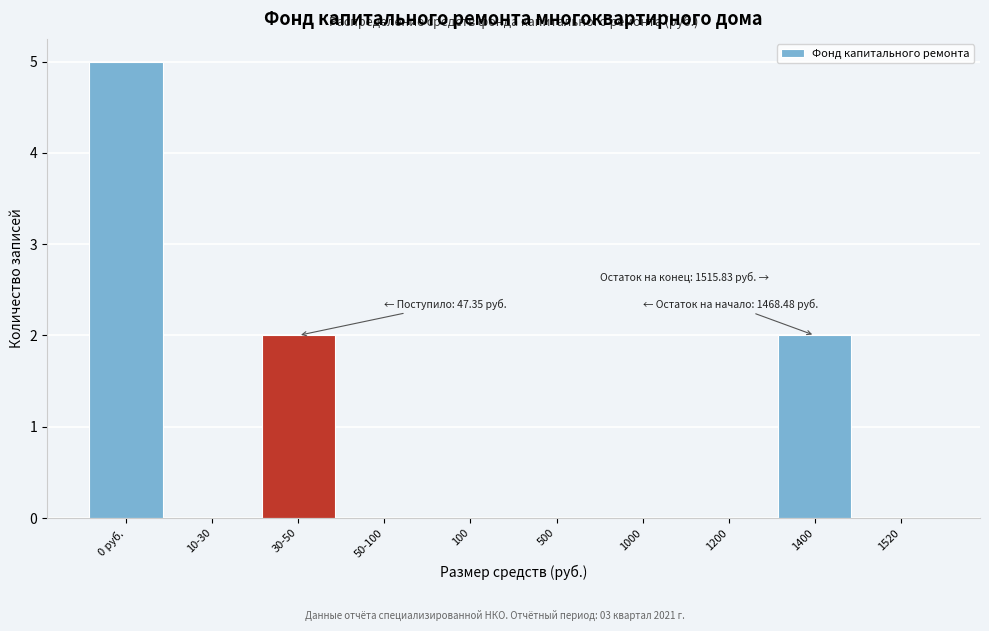

Reading left to right, list all the values displayed in this chart.

0 руб.=5	10-30=0	30-50=2	50-100=0	100=0	500=0	1000=0	1200=0	1400=2	1520=0